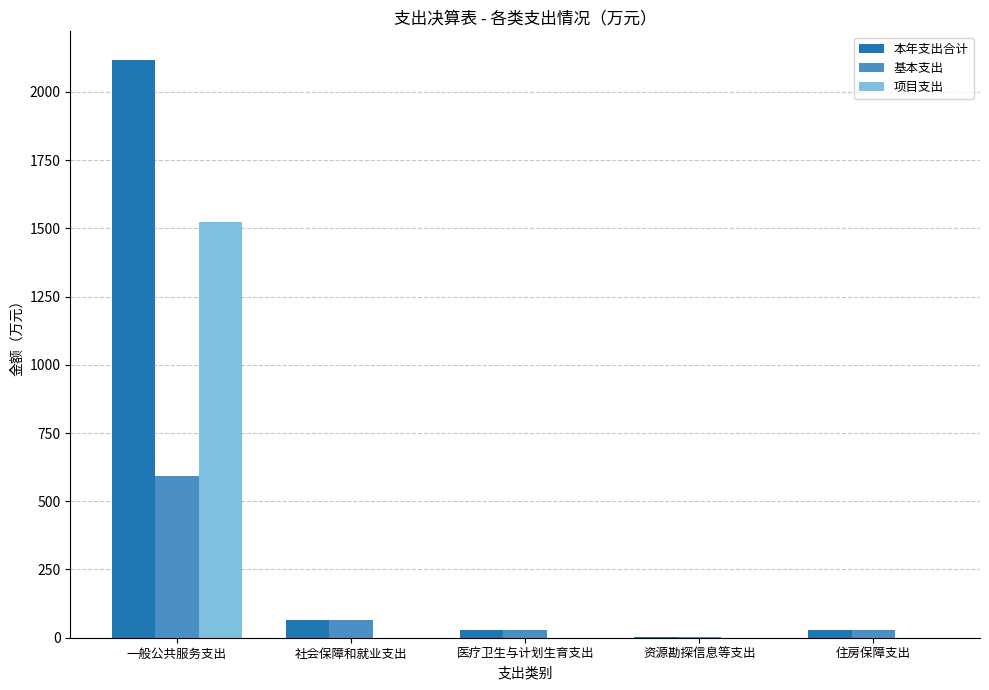

What is the maximum value for 项目支出?

1523.6